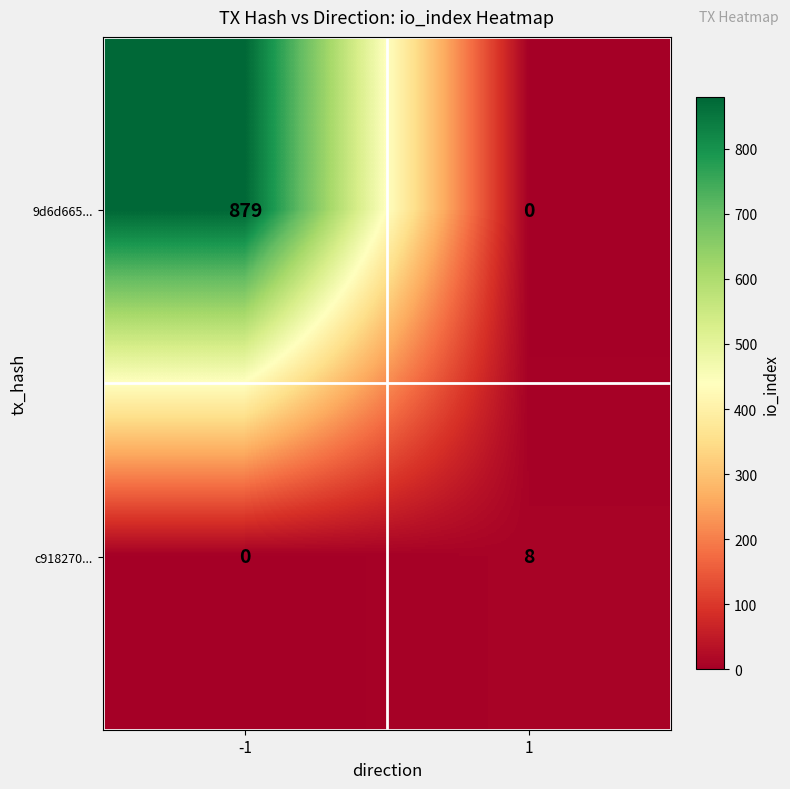

What is the maximum value shown in the chart?

879